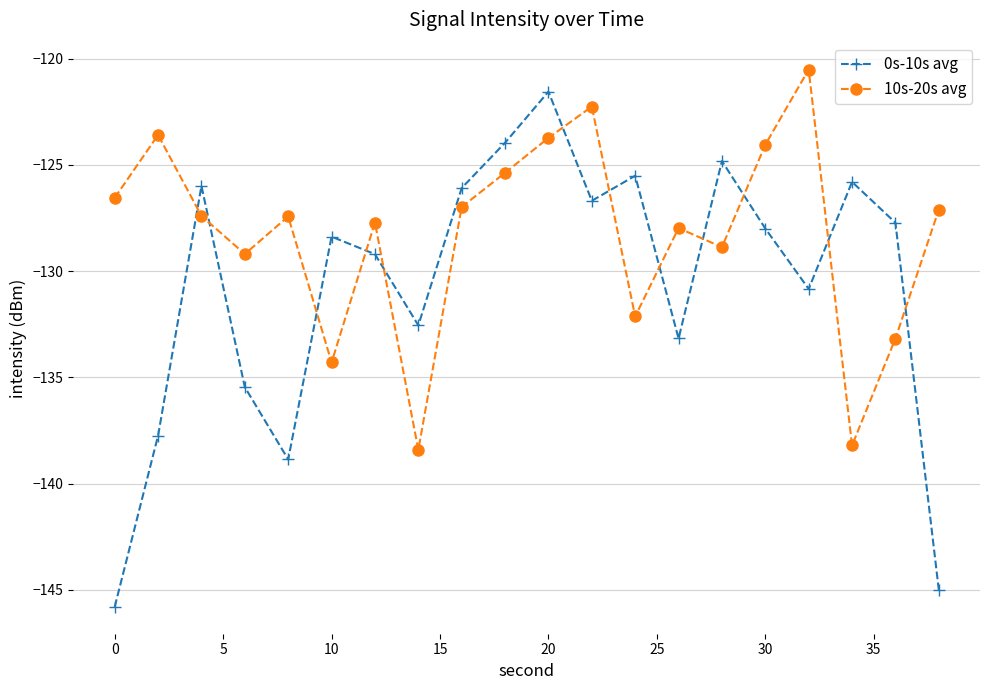

What is the difference between the maximum and second lowest values in the 10s-20s avg series?

17.7